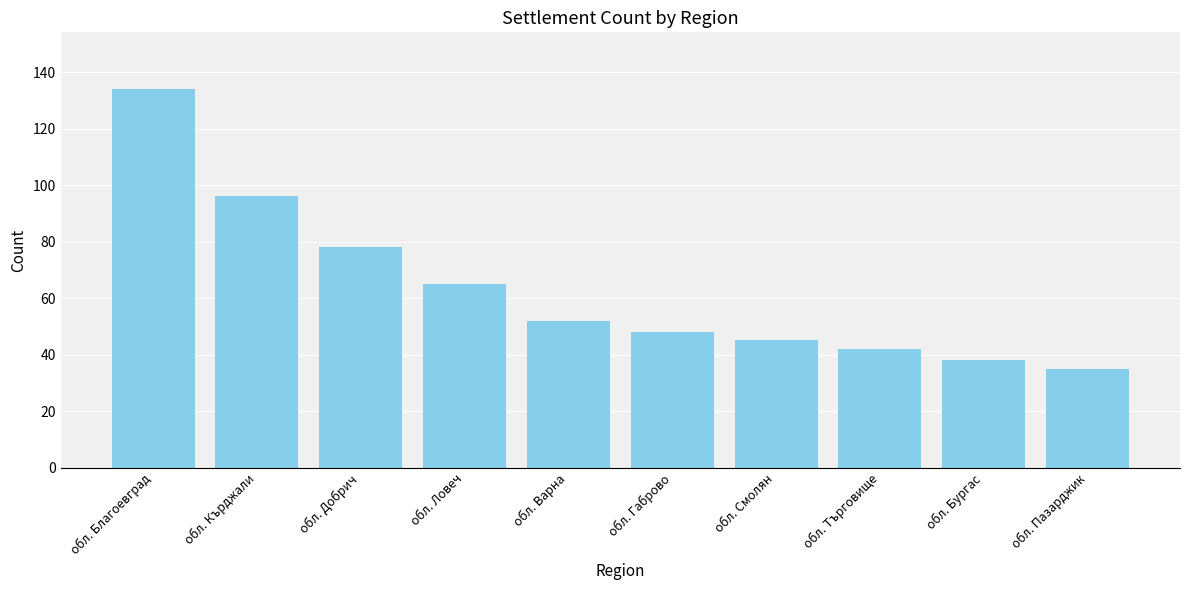

What is the change in value from обл. Ловеч to обл. Смолян?

-20